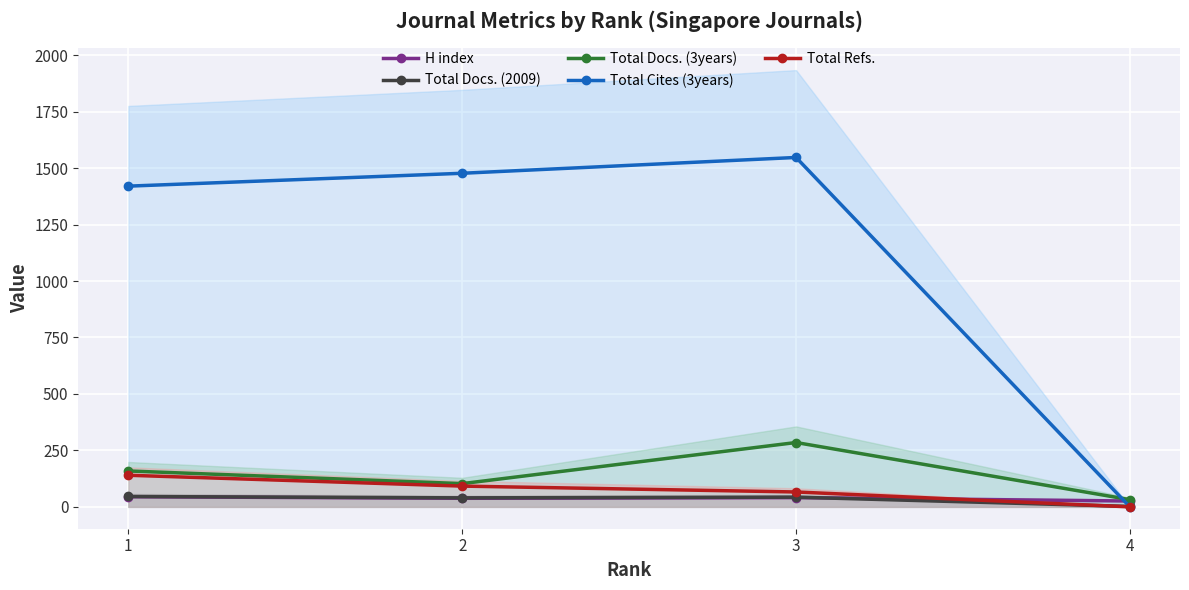

At which category does Total Docs. (2009) reach its first local valley?

2